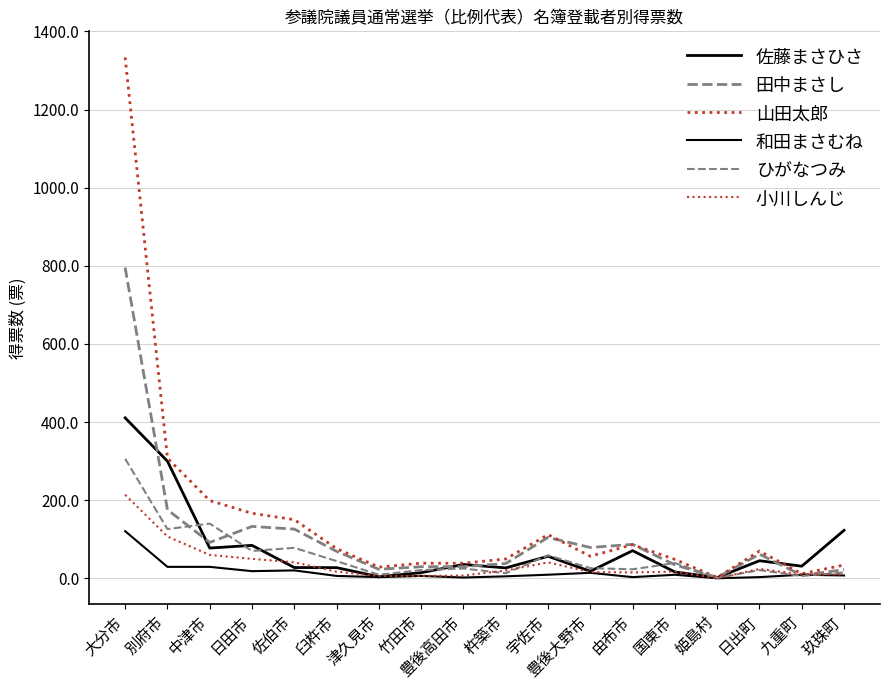

Between 宇佐市 and 姫島村, which is larger?

宇佐市